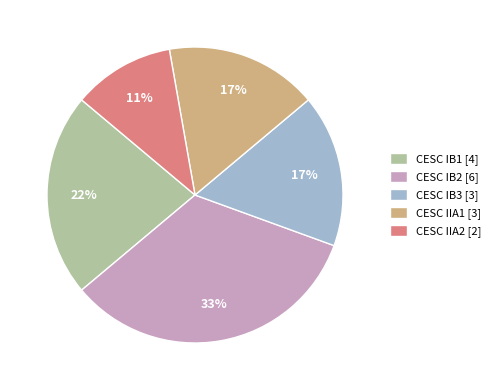

Approximately how many times larger is the value at CESC IIA1 compared to CESC IIA2?

1.5